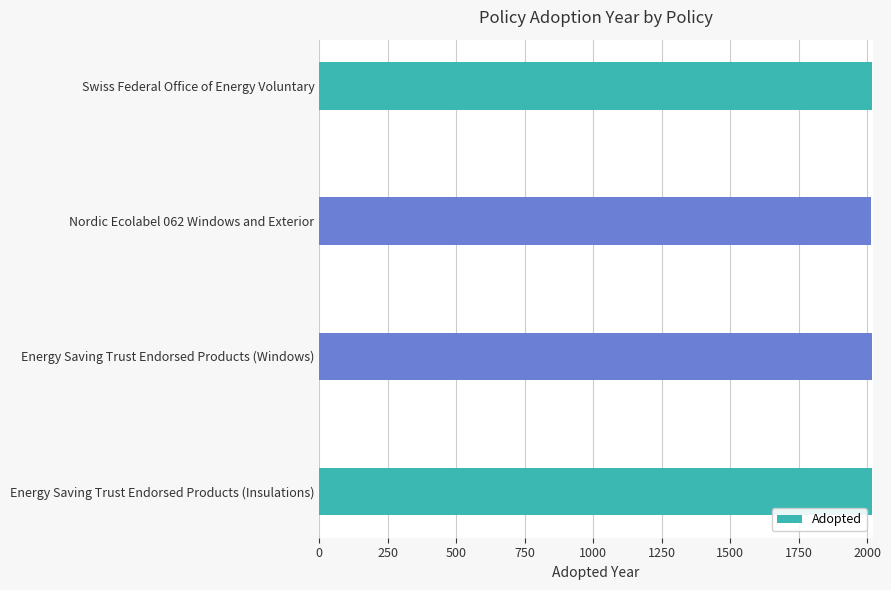

What is the sum of the values at Nordic Ecolabel 062 Windows and Exterior and Energy Saving Trust Endorsed Products (Insulations)?

4029